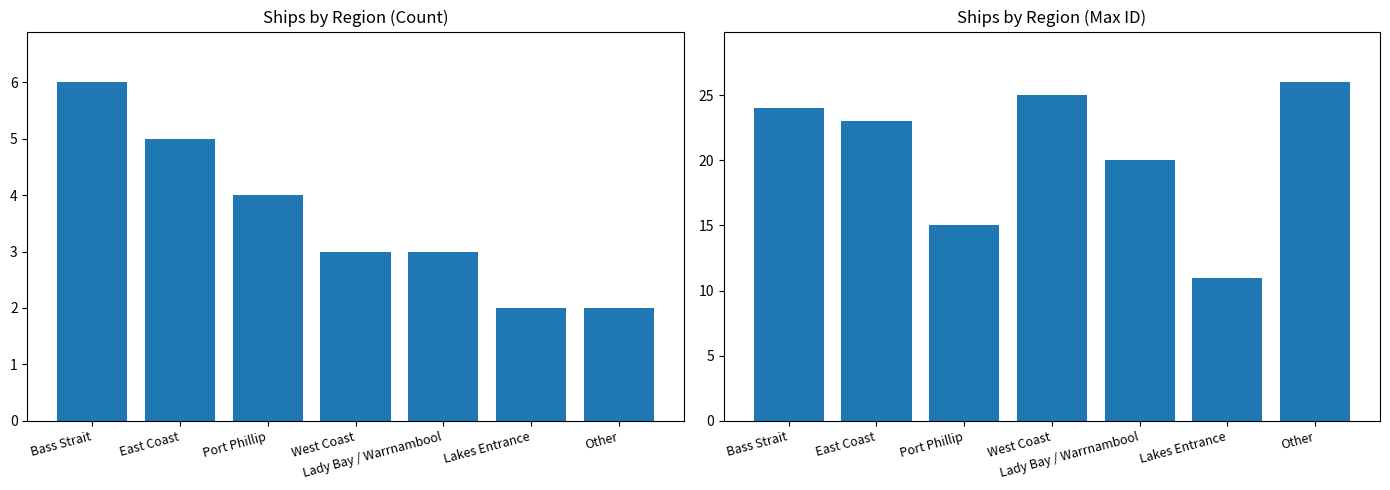

What is the difference between the maximum and minimum values in the Count series?

4